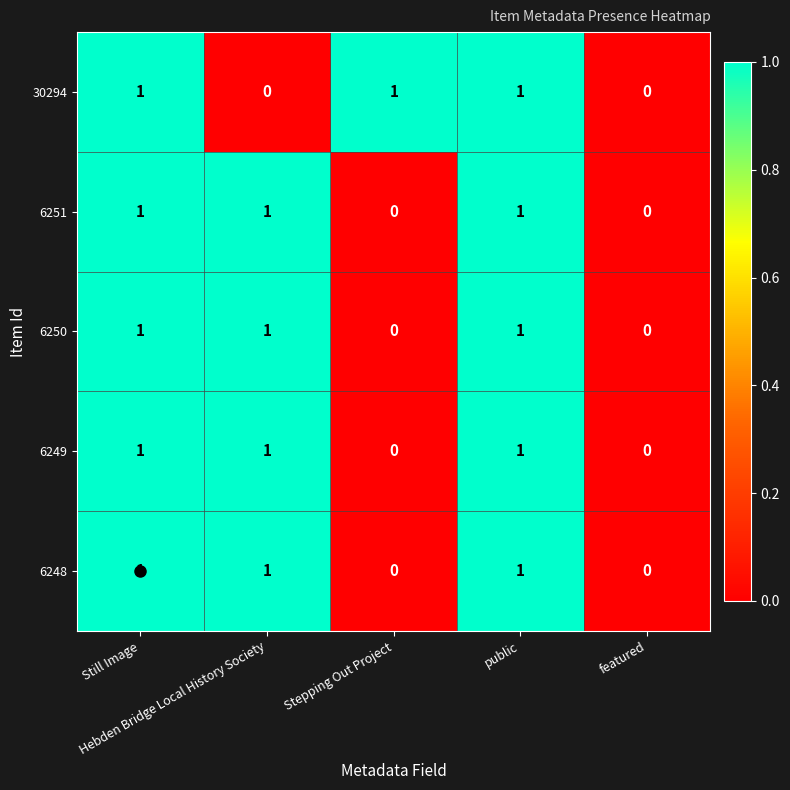

What is the sum of all 6248 values?

3